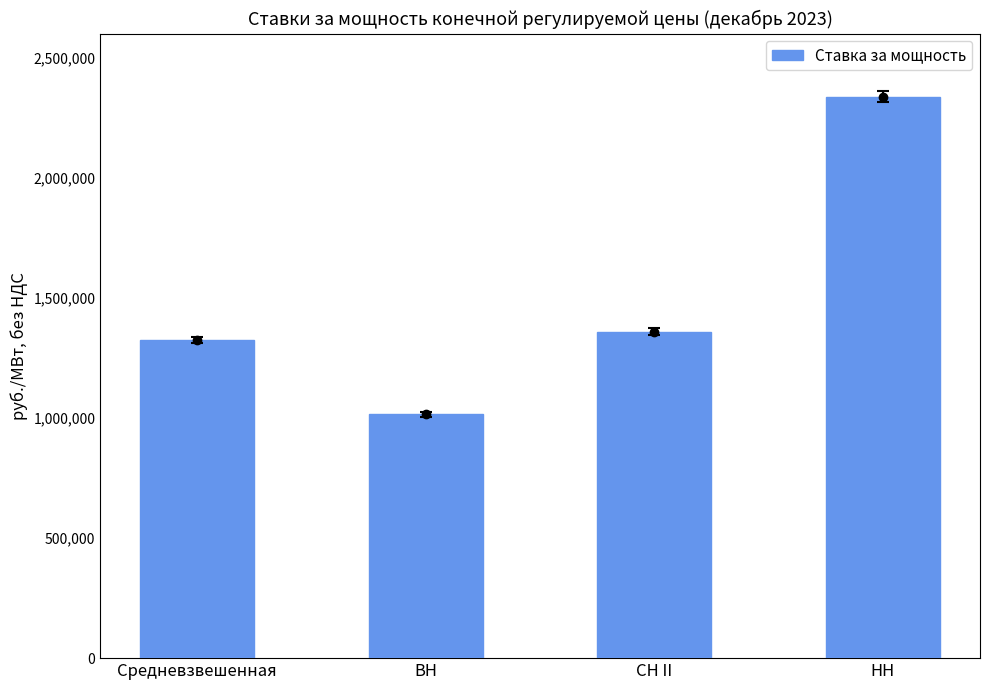

List the labels in order of value, smallest first.

ВН, Средневзвешенная, СН II, НН